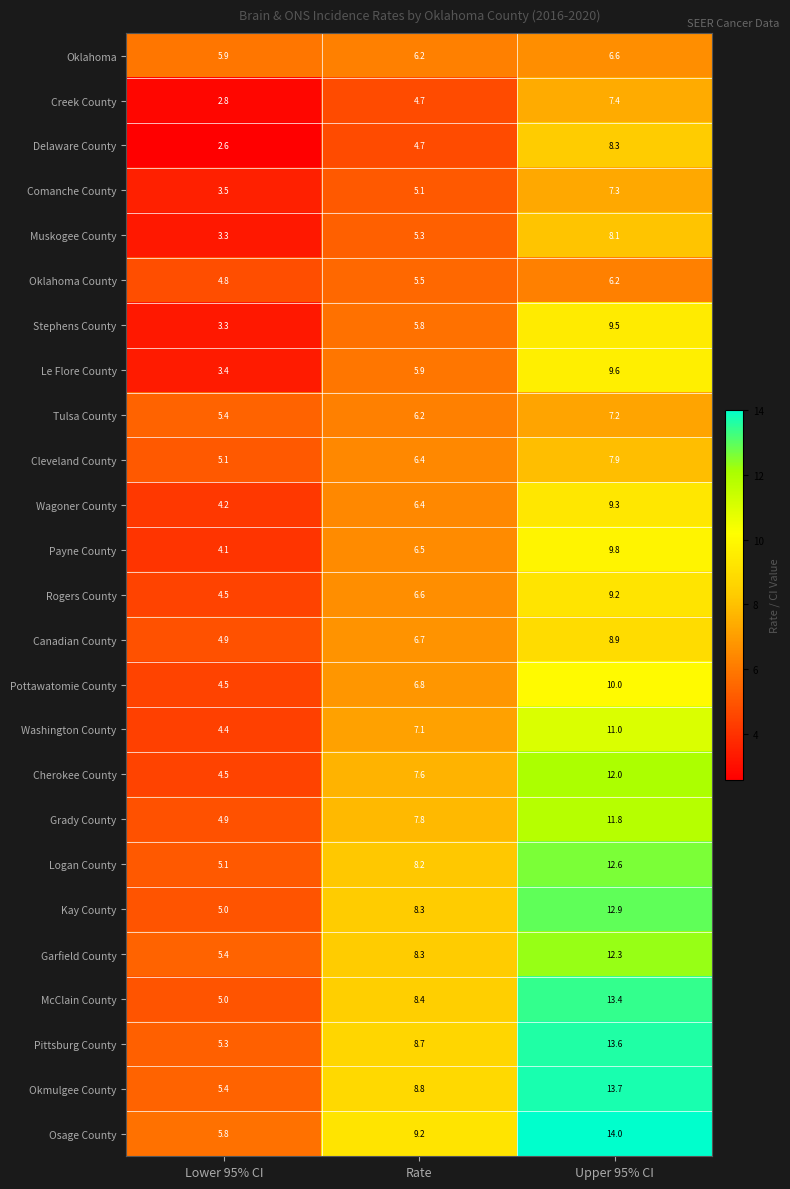

How many values in the Delaware County series are below 4?

1